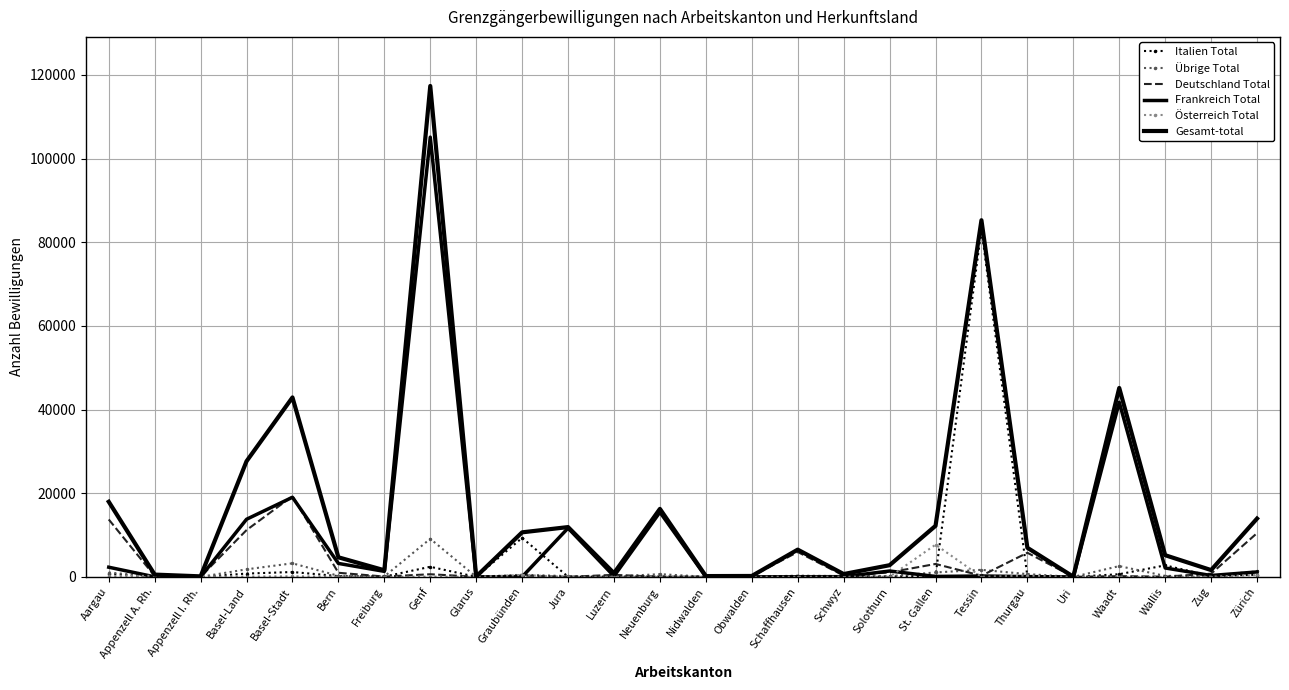

True or false: Gesamt-total and Italien Total intersect in this chart.

False